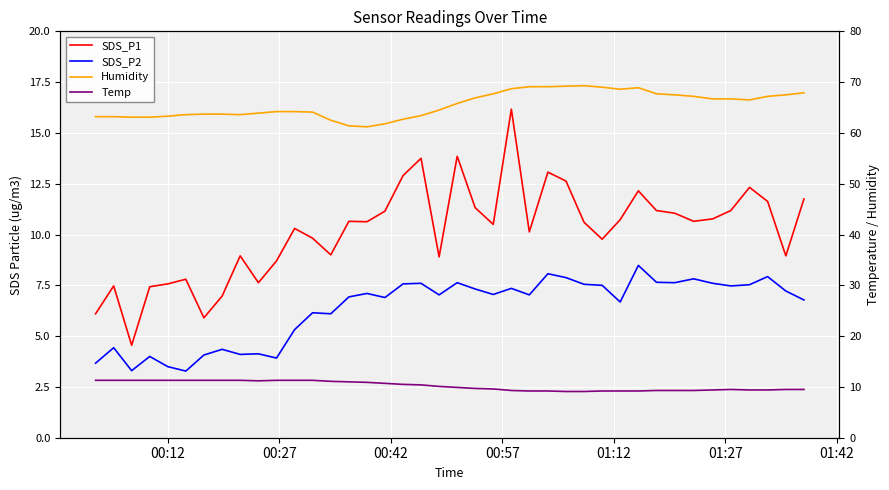

Reading left to right, list all the values displayed in this chart.

SDS_P1: 6.1	7.5	4.5	7.4	7.6	7.8	5.9	7.0	8.9	7.6	8.7	10.3	9.8	9.0	10.7	10.6	11.2	12.9	13.8	8.9	13.8	11.3	10.5	16.2	10.1	13.1	12.6	10.6	9.8	10.7	12.2	11.2	11.1	10.7	10.8	11.2	12.3	11.6	8.9	11.8
SDS_P2: 3.7	4.4	3.3	4.0	3.5	3.3	4.1	4.3	4.1	4.1	3.9	5.3	6.2	6.1	6.9	7.1	6.9	7.6	7.6	7.0	7.6	7.3	7.0	7.3	7.0	8.1	7.9	7.5	7.5	6.7	8.5	7.7	7.6	7.8	7.6	7.5	7.5	7.9	7.2	6.8
Humidity: 63.2	63.2	63.1	63.1	63.3	63.6	63.7	63.7	63.6	63.9	64.2	64.2	64.1	62.5	61.4	61.2	61.8	62.7	63.4	64.5	65.8	66.9	67.7	68.7	69.1	69.1	69.2	69.3	69.0	68.6	68.9	67.7	67.5	67.2	66.7	66.7	66.5	67.2	67.5	67.9
Temp: 11.3	11.3	11.3	11.3	11.3	11.3	11.3	11.3	11.3	11.2	11.3	11.3	11.3	11.1	11.0	10.9	10.7	10.5	10.4	10.1	9.9	9.7	9.6	9.3	9.2	9.2	9.1	9.1	9.2	9.2	9.2	9.3	9.3	9.3	9.4	9.5	9.4	9.4	9.5	9.5